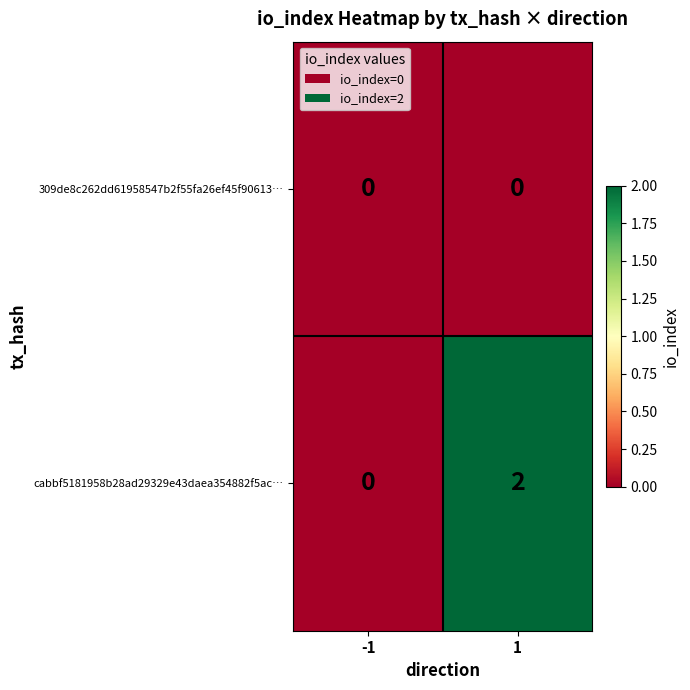

Between -1 and 1, which series saw the biggest shift?

cabbf5181958b28ad29329e43daea354882f5ac…